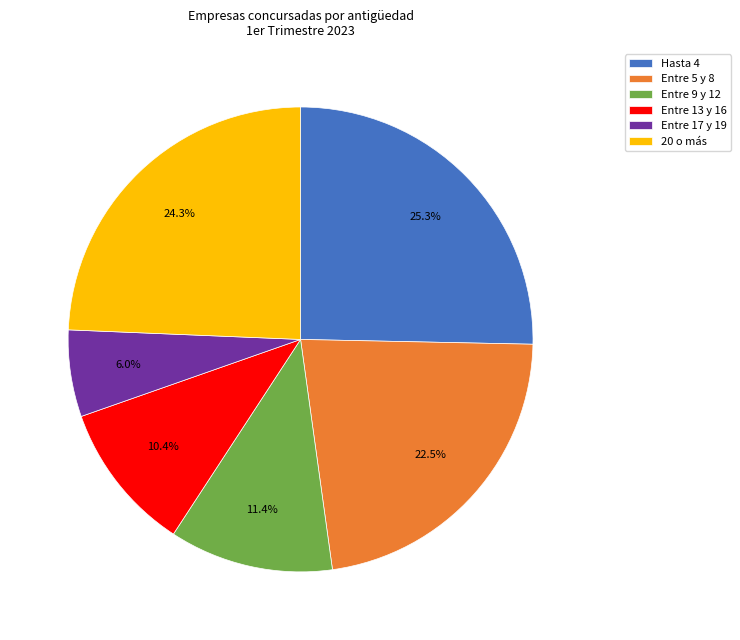

Is there any slice that represents more than half of the pie?

No